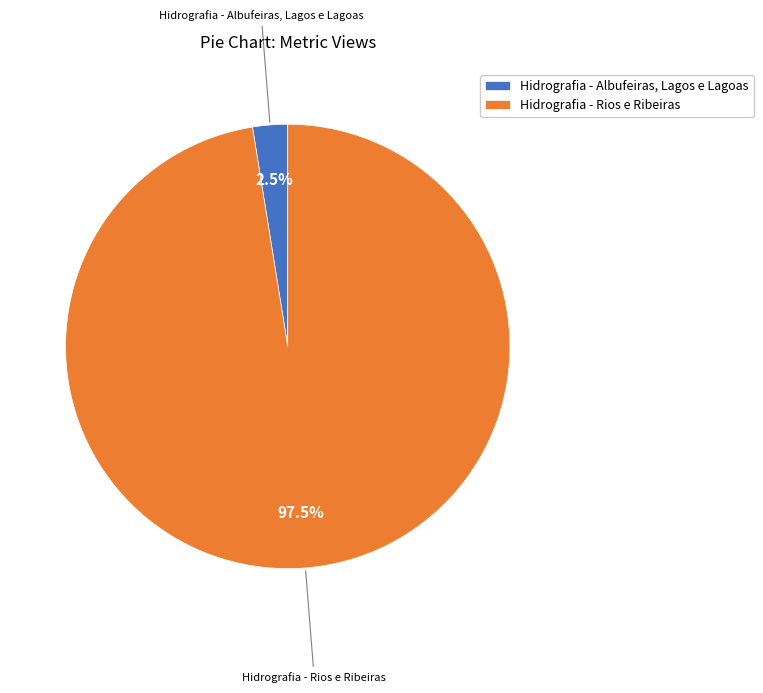

True or false: Hidrografia - Albufeiras, Lagos e Lagoas accounts for 11% of the total.

False